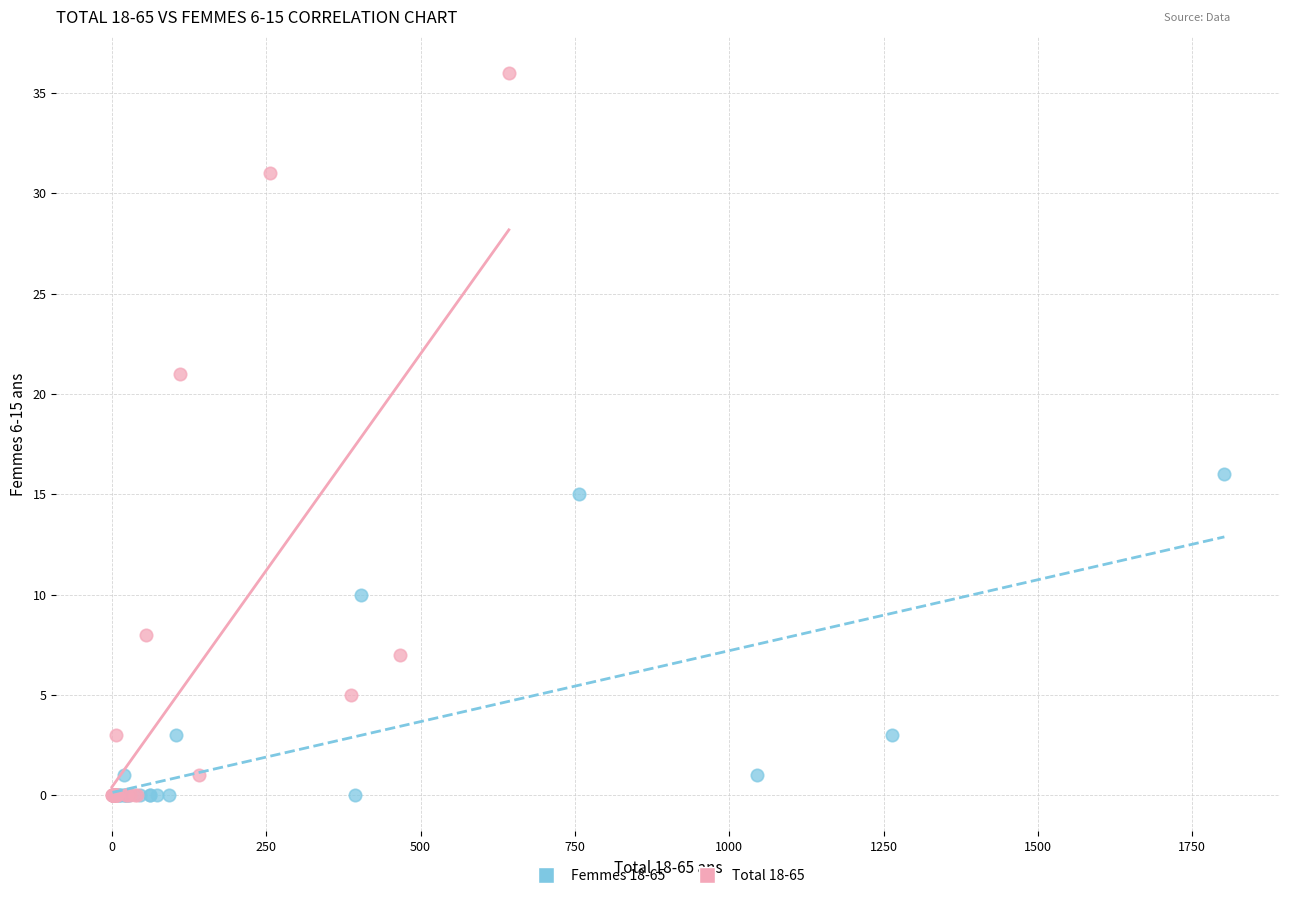

Which series contains the highest Y value?

Total 18-65